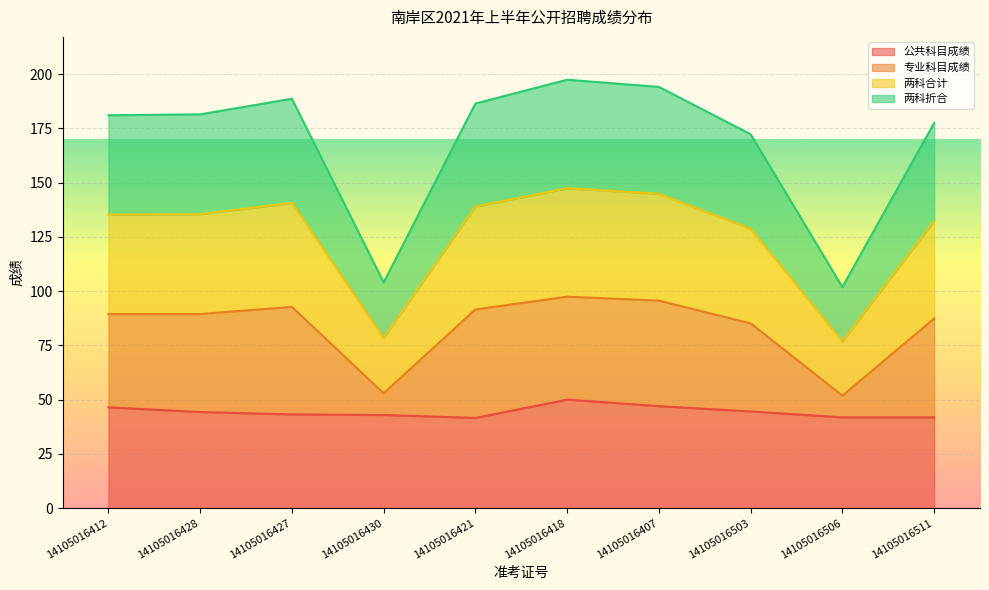

What are all the series names shown in the legend?

公共科目成绩, 专业科目成绩, 两科合计, 两科折合